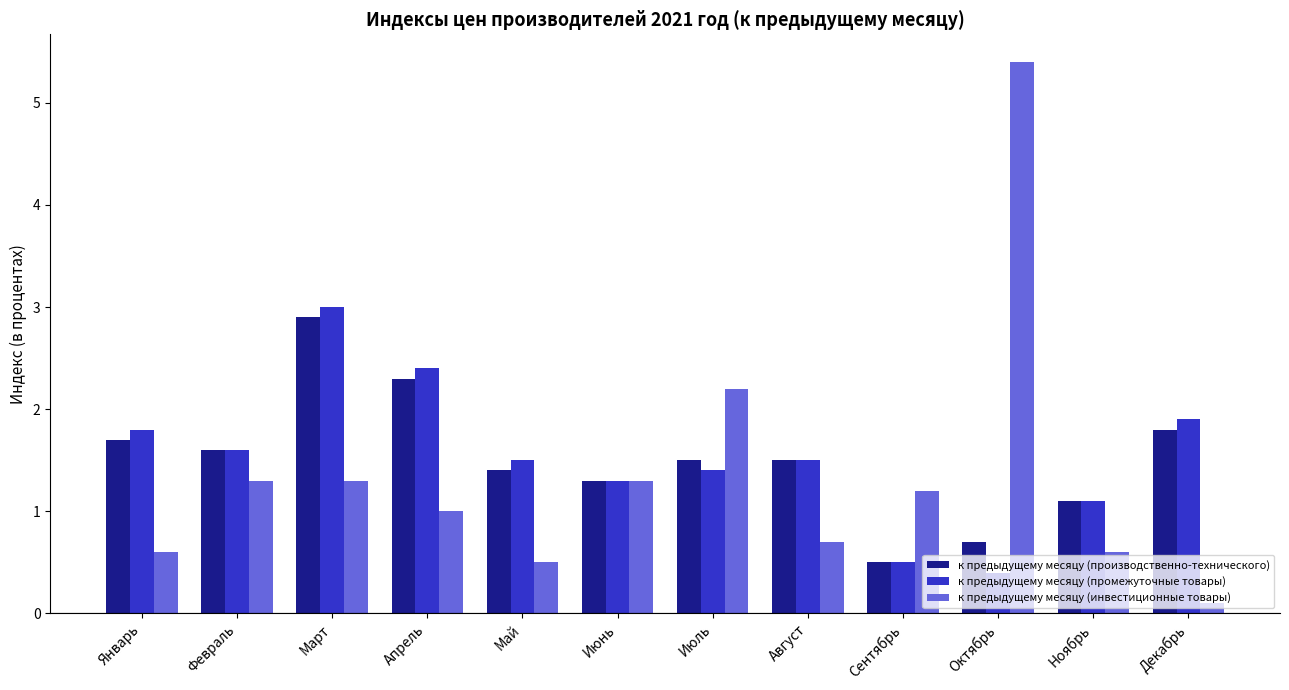

What is the sum of the к предыдущему месяцу (промежуточные товары) values at Апрель and Октябрь?

2.8